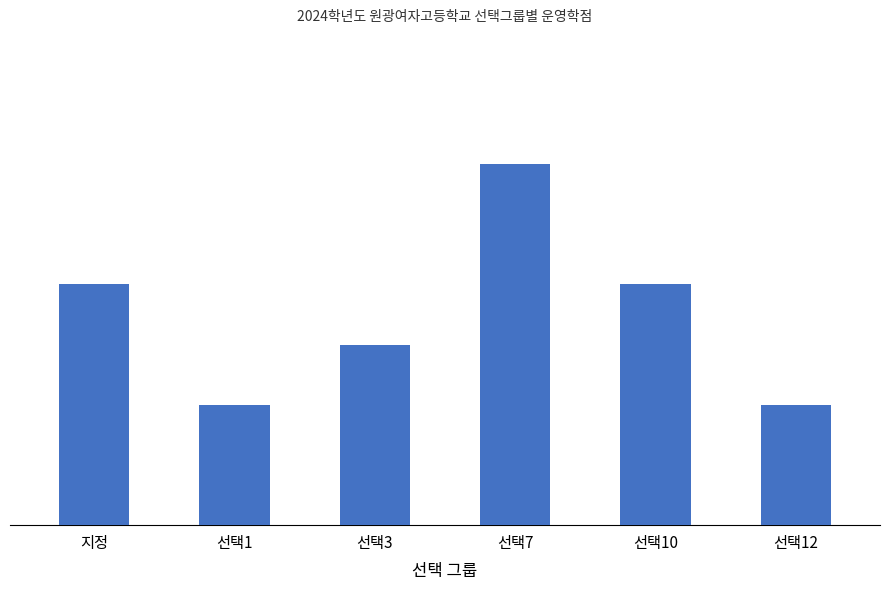

Are the bars grouped side by side (vs. stacked)?

No